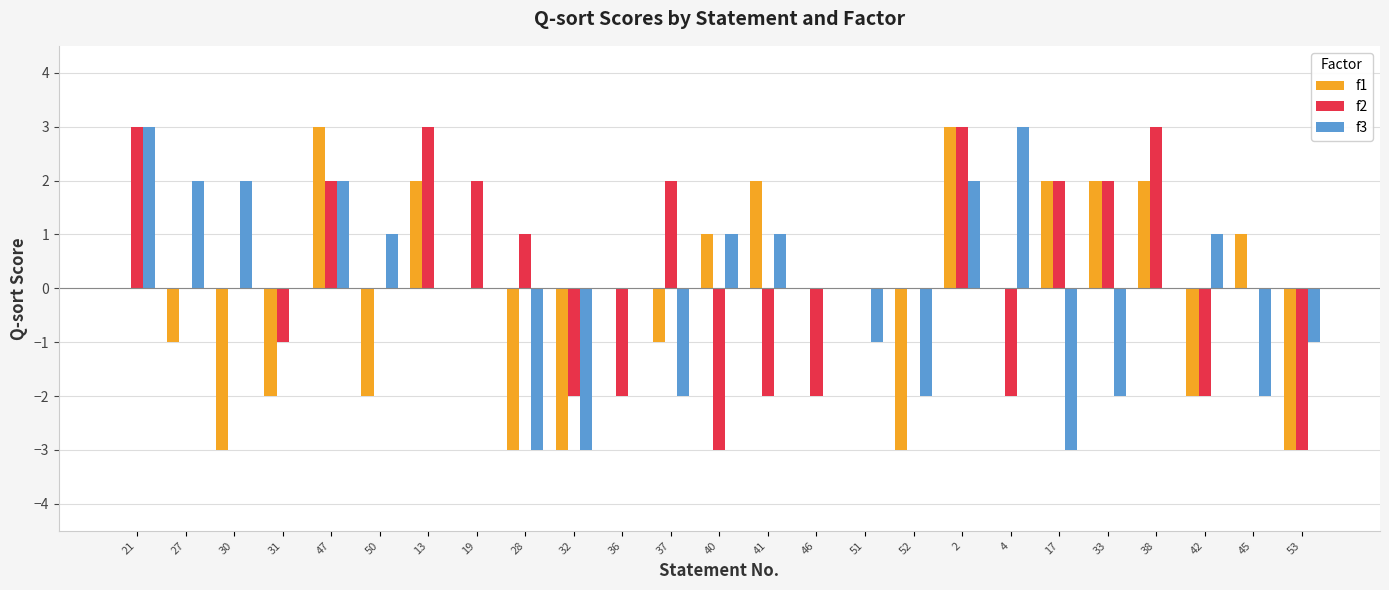

How many distinct data groups are displayed?

3